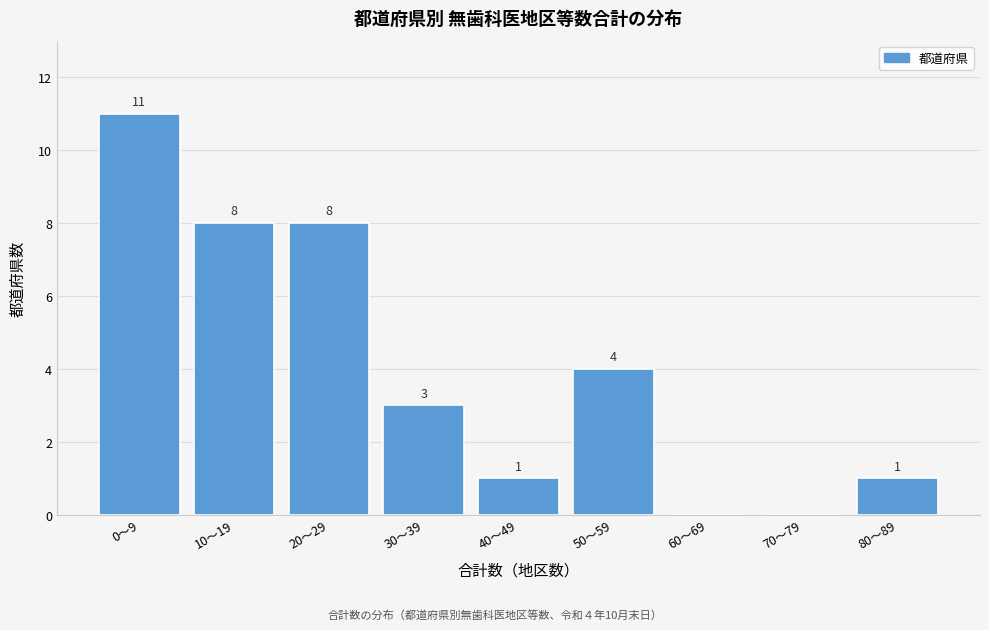

Reading left to right, list all the values displayed in this chart.

0〜9=11	10〜19=8	20〜29=8	30〜39=3	40〜49=1	50〜59=4	60〜69=0	70〜79=0	80〜89=1